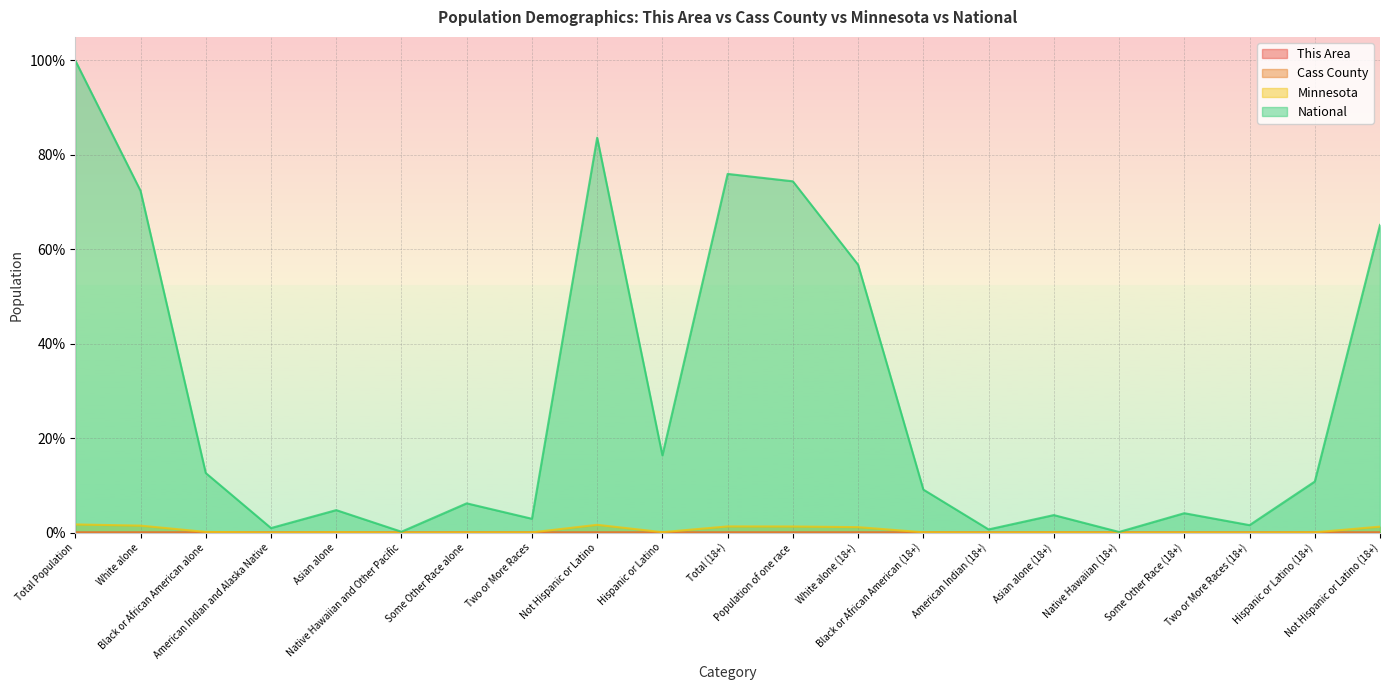

List the labels in order of National value, smallest first.

Native Hawaiian (18+), Native Hawaiian and Other Pacific, American Indian (18+), American Indian and Alaska Native, Two or More Races (18+), Two or More Races, Asian alone (18+), Some Other Race (18+), Asian alone, Some Other Race alone, Black or African American (18+), Hispanic or Latino (18+), Black or African American alone, Hispanic or Latino, White alone (18+), Not Hispanic or Latino (18+), White alone, Population of one race, Total (18+), Not Hispanic or Latino, Total Population